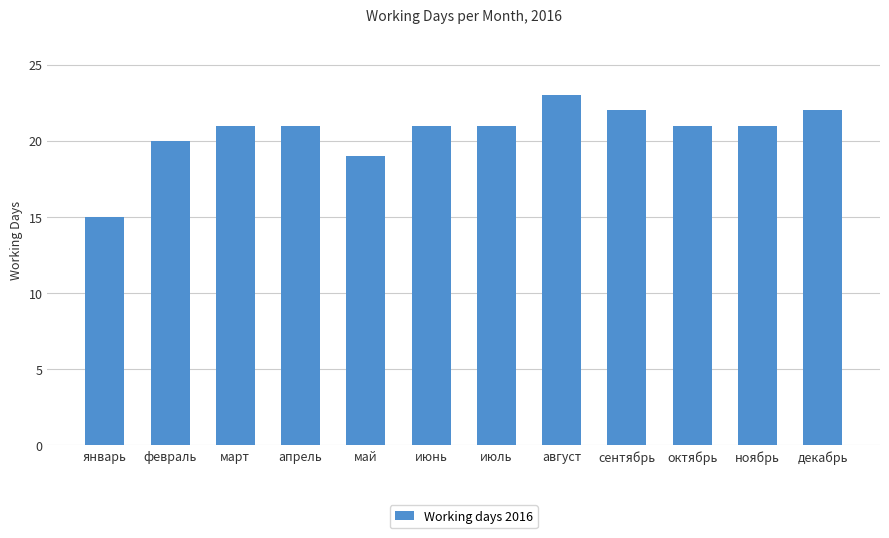

Are the bars horizontal?

No